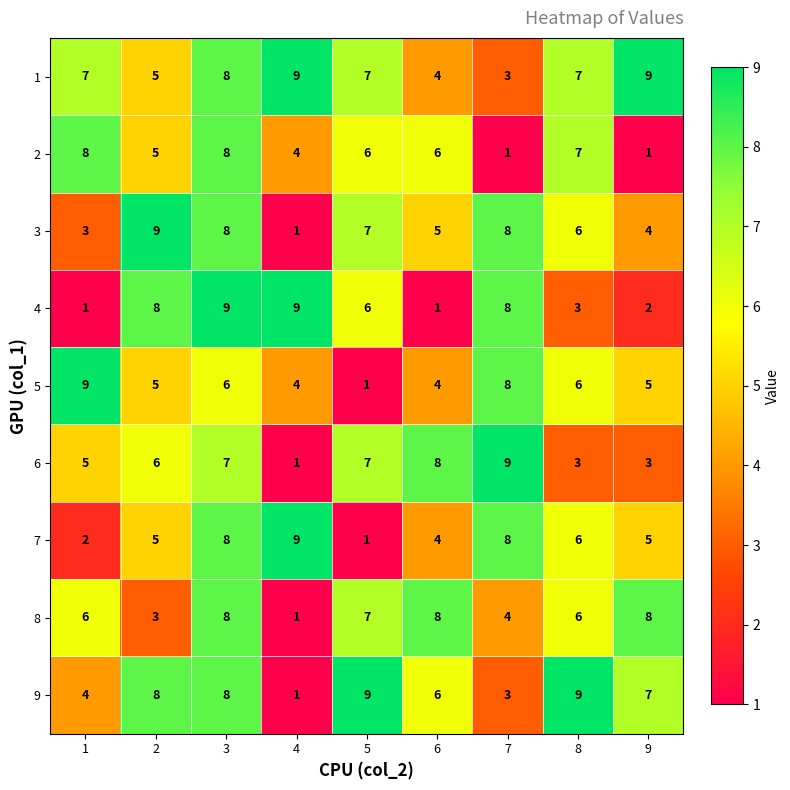

Is it true that 6 equals 2 at 1?

False